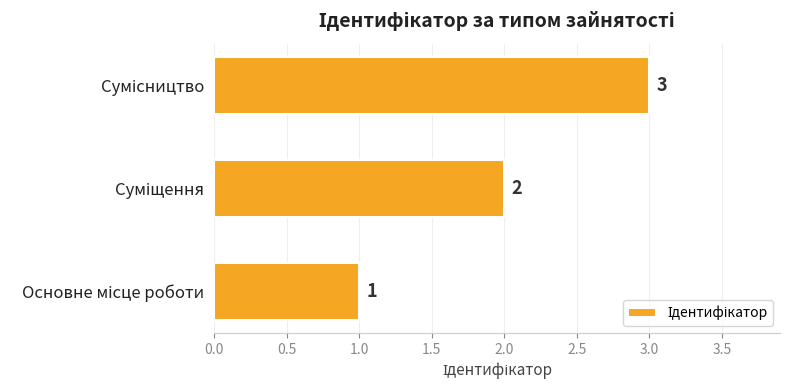

What is the sum of all values?

6